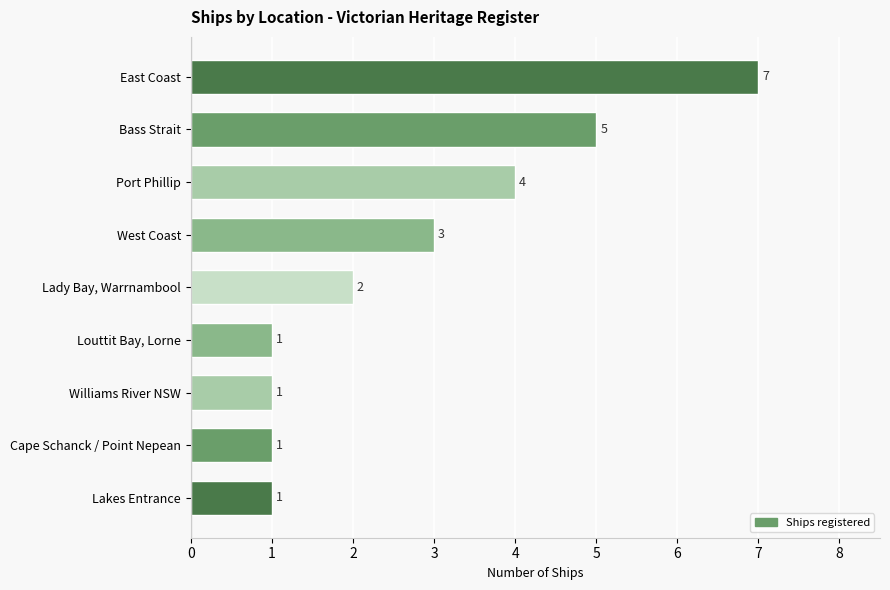

What is the greatest value displayed?

7